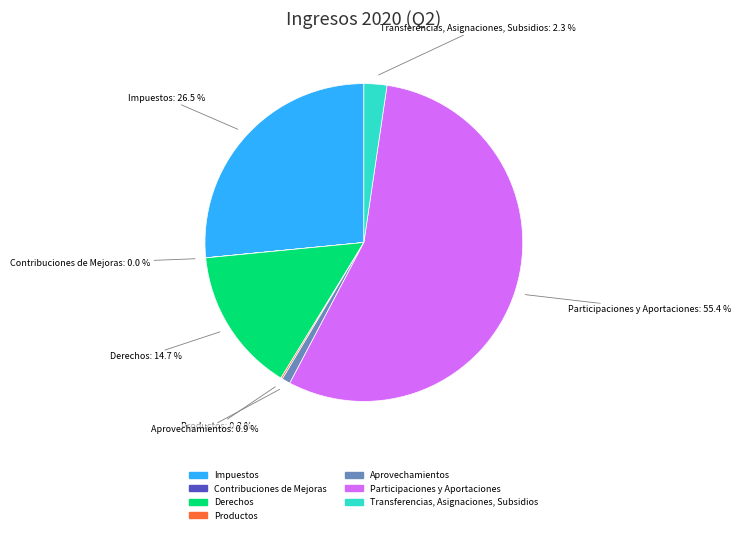

To the nearest percent, what is the difference between the largest and smallest slice percentages?

55%